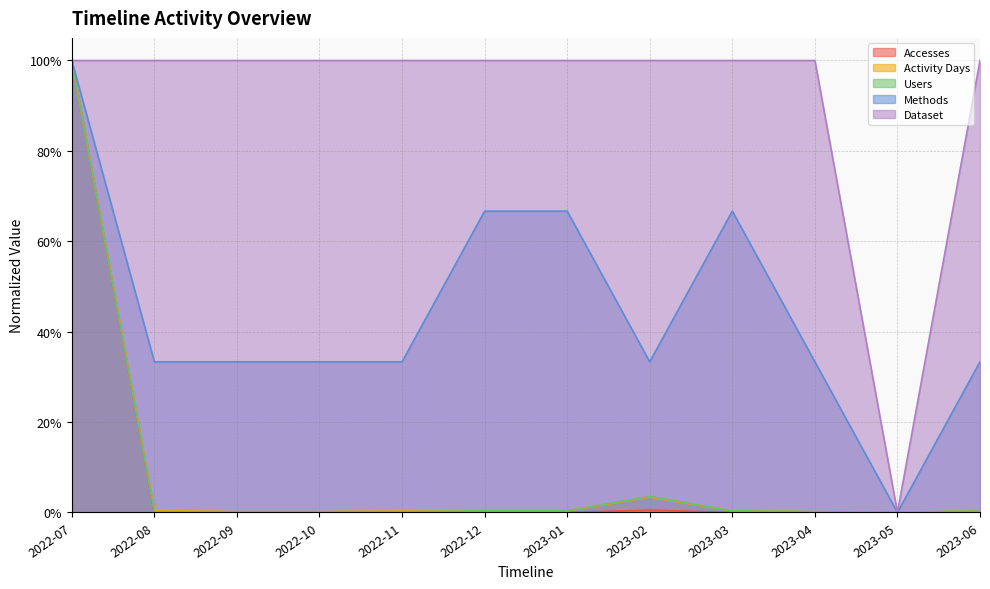

What is the difference between the maximum and minimum values in the Users series?

1.0